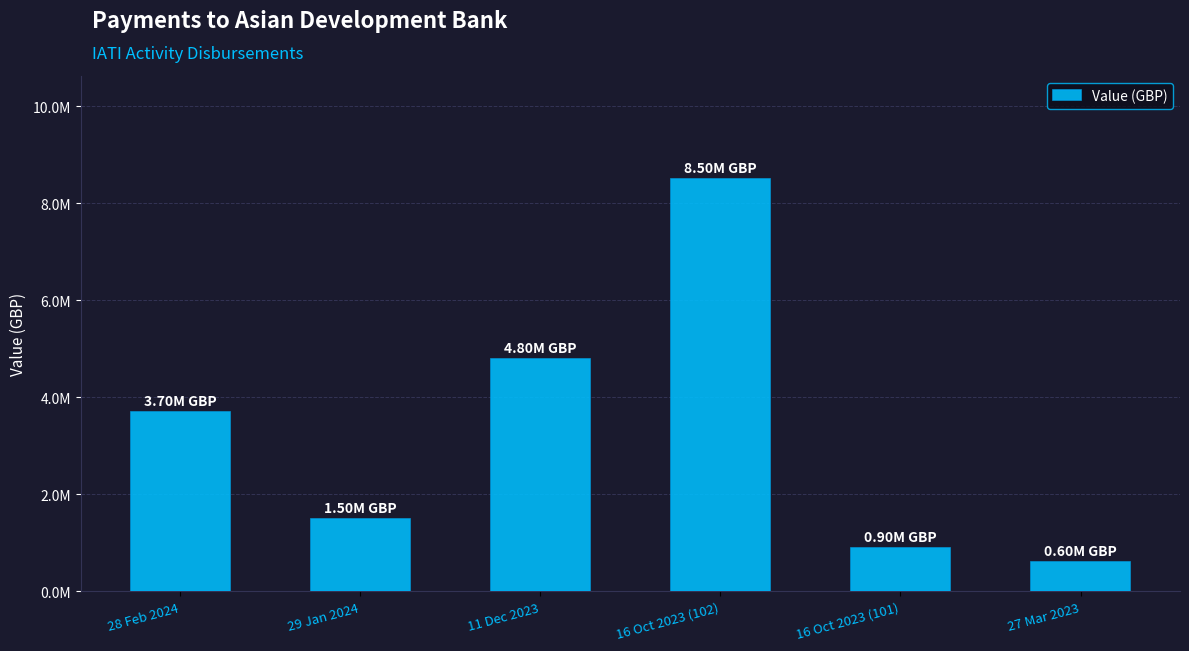

Reading left to right, extract all data points from this chart.

28 Feb 2024=3700000	29 Jan 2024=1500000	11 Dec 2023=4800000	16 Oct 2023 (102)=8500000	16 Oct 2023 (101)=900000	27 Mar 2023=600000